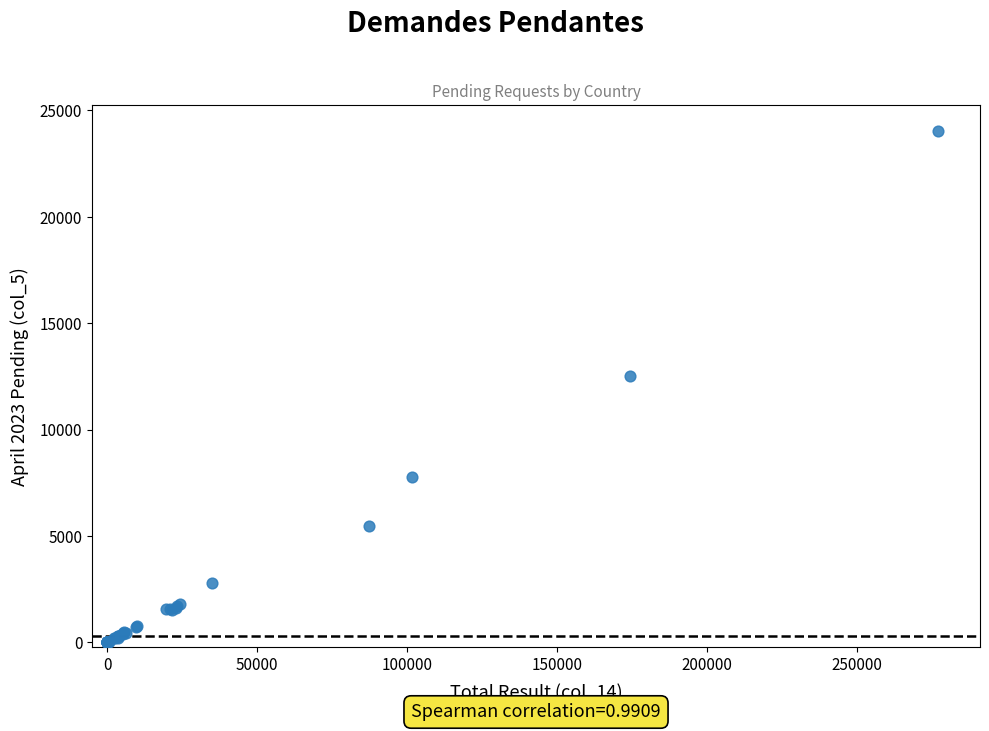

What Y value in the scatter plot is closest to 12025?

12515